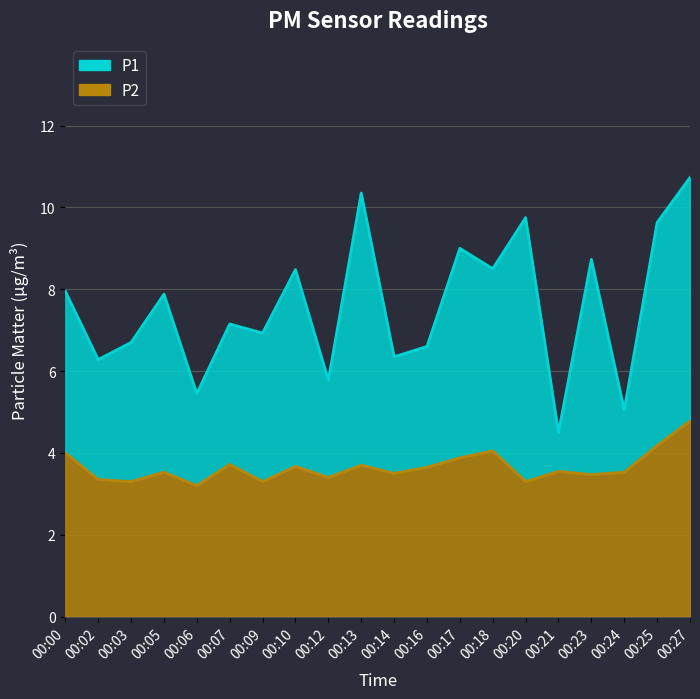

At which category does P1 reach its first local valley?

00:02